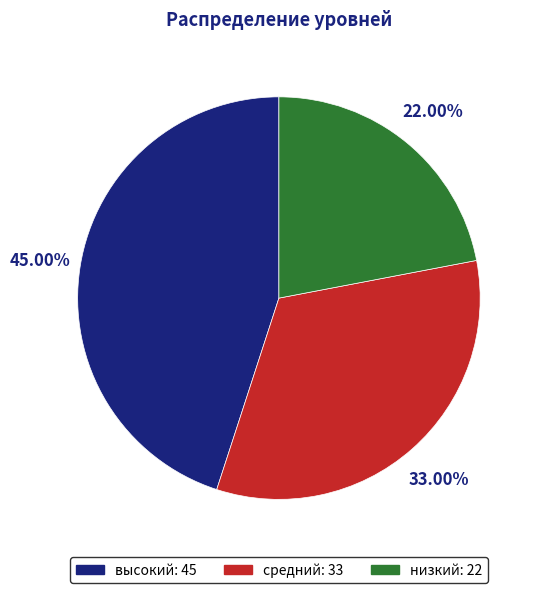

Combined, what portion of the pie is высокий and средний?

78.0%